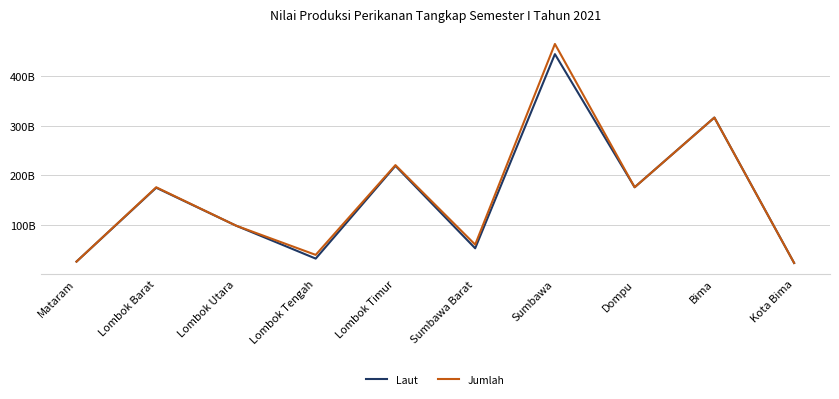

Is this an area chart (filled region under the line)?

No